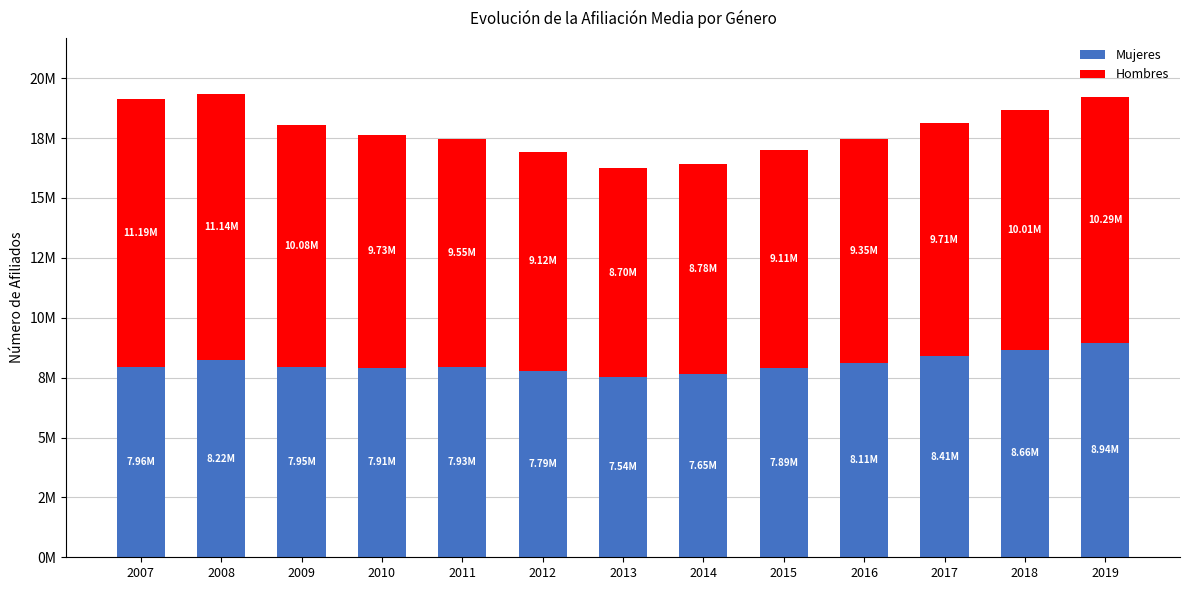

Does the chart contain any negative values?

No